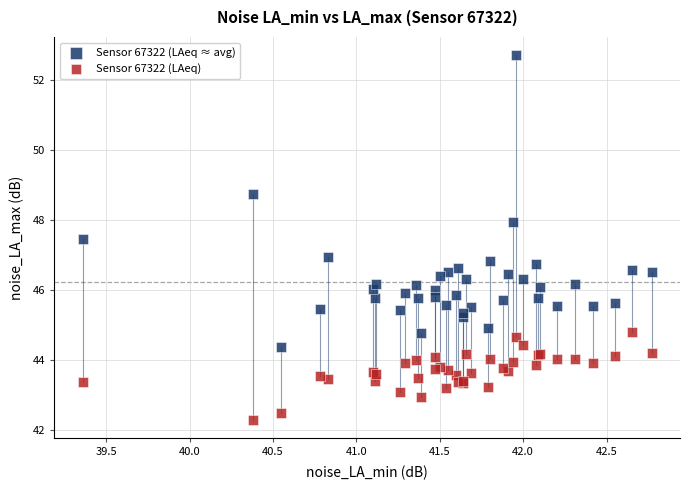

Which series reaches the maximum Y coordinate?

Sensor 67322 (LAeq ≈ avg)